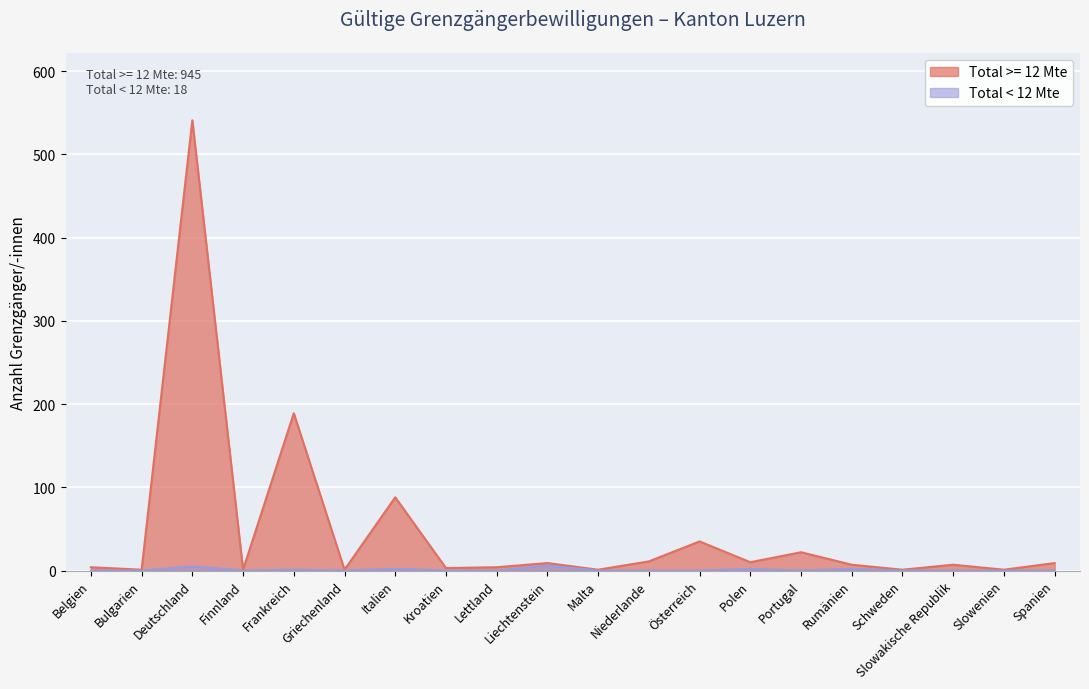

True or false: Total >= 12 Mte has more than 0 points higher than both neighbors.

True